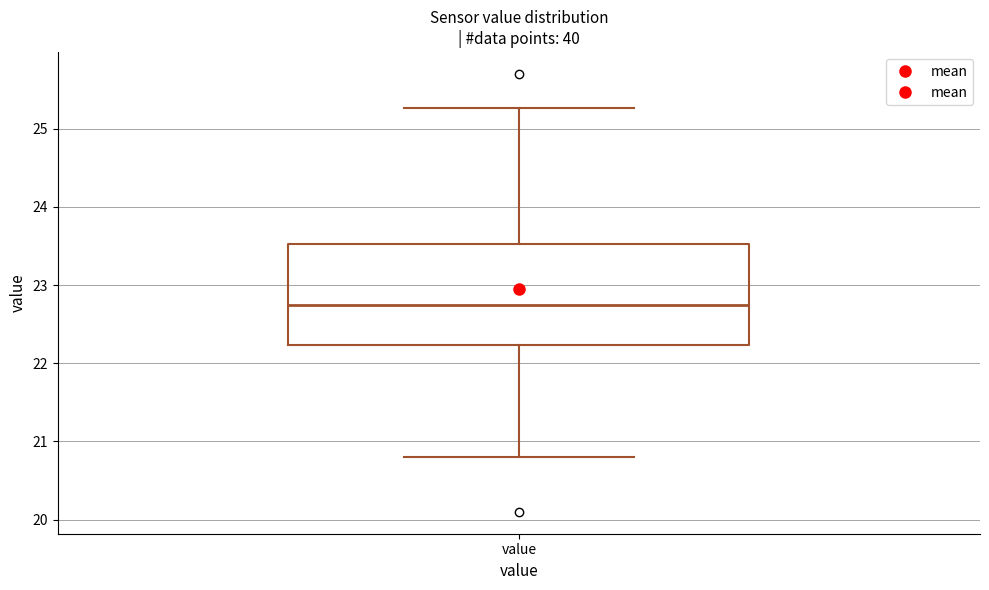

Read this box plot against the y-axis: the position of the median line, the range covered by the box, and the ends of both whiskers. The values are not printed on the chart, so give them approximately, as read against the axis.

median 22.8, box 22.2 to 23.5, whiskers 20.8 to 25.3